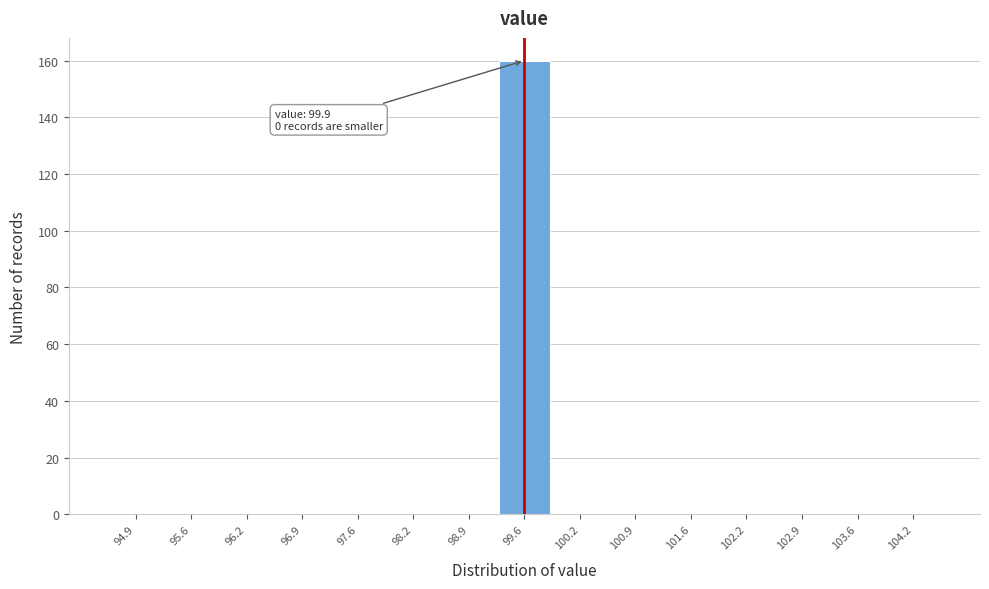

Reading left to right, list all the values displayed in this chart.

94.9=0	95.6=0	96.2=0	96.9=0	97.6=0	98.2=0	98.9=0	99.6=160	100.2=0	100.9=0	101.6=0	102.2=0	102.9=0	103.6=0	104.2=0